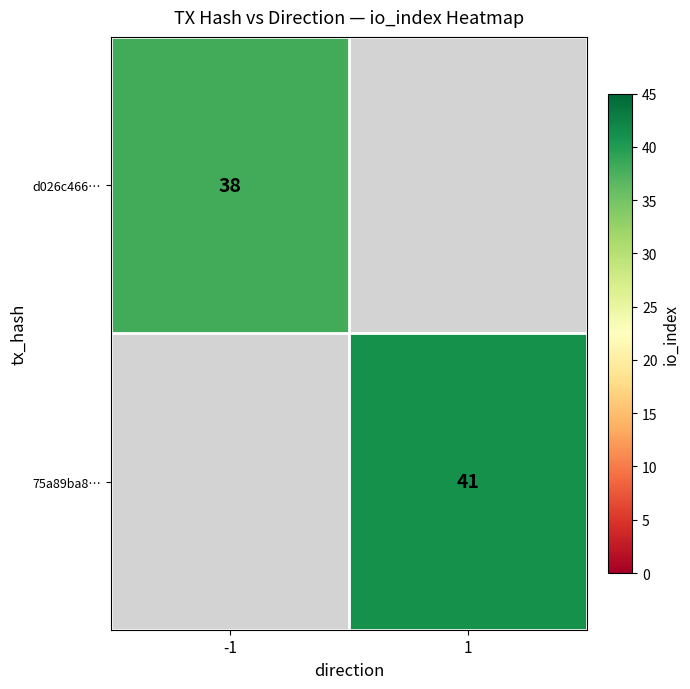

The value of d026c466… at -1 is 38. True or false?

True